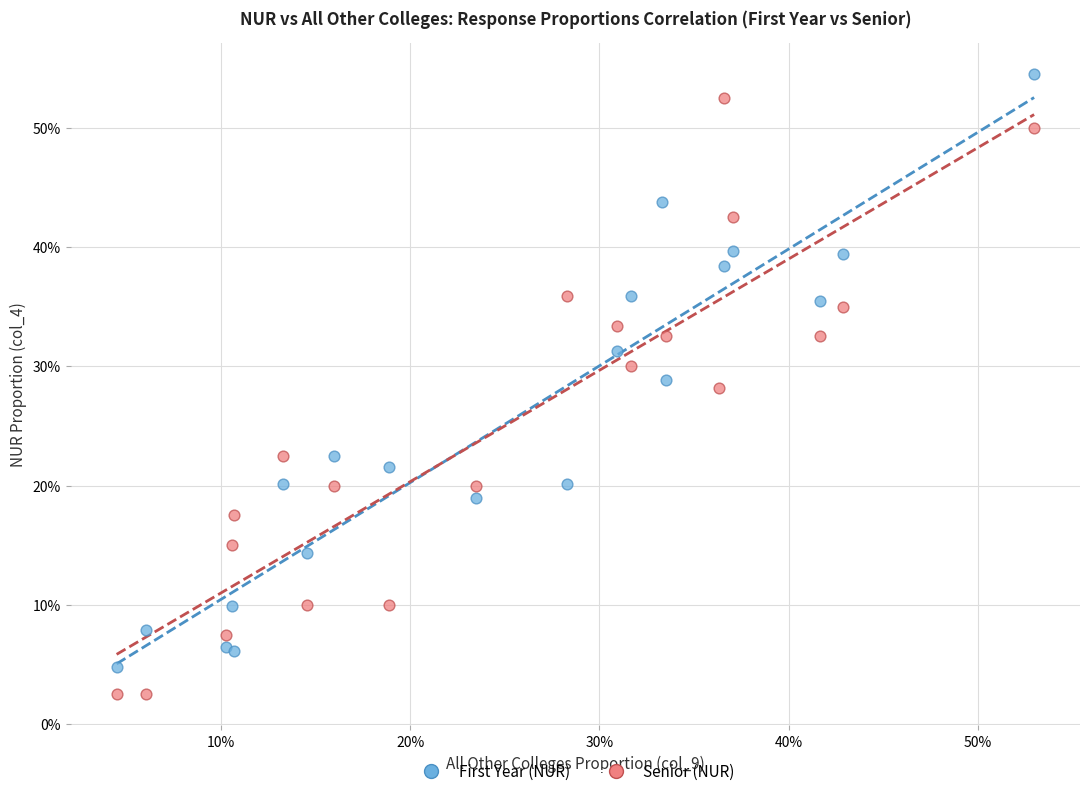

What are all the series names shown in the legend?

First Year (NUR), Senior (NUR)